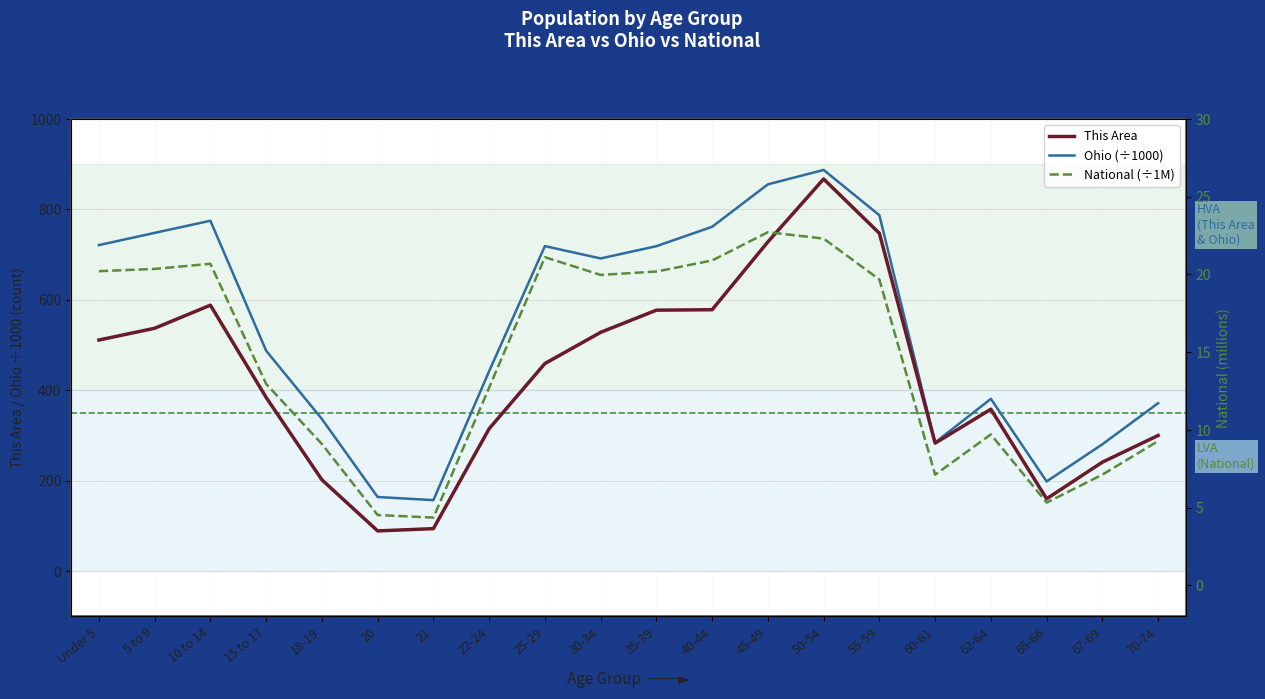

At which label is National (÷1M) closest to 13?

15 to 17